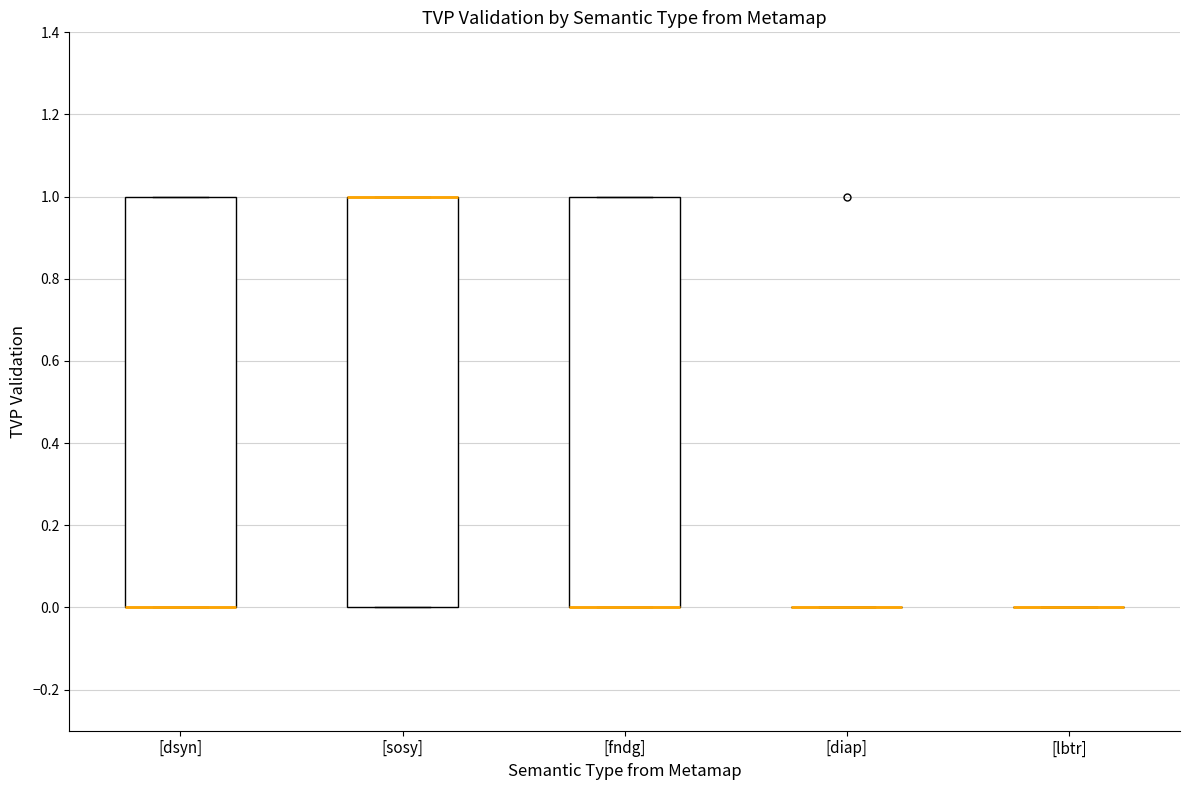

Reading left to right, transcribe this box plot: for each box, give where its median line is, the range the box spans, and where its two whiskers end, as read against the y-axis. The values are not printed on the chart, so give them approximately, as read against the axis.

[dsyn]: median 0 (drawn on the box's lower edge), box 0 to 1, whiskers 0 to 1
[sosy]: median 1 (drawn on the box's upper edge), box 0 to 1, whiskers 0 to 1
[fndg]: median 0 (drawn on the box's lower edge), box 0 to 1, whiskers 0 to 1
[diap]: box collapsed to a line at 0, whiskers 0 to 0
[lbtr]: box collapsed to a line at 0, whiskers 0 to 0